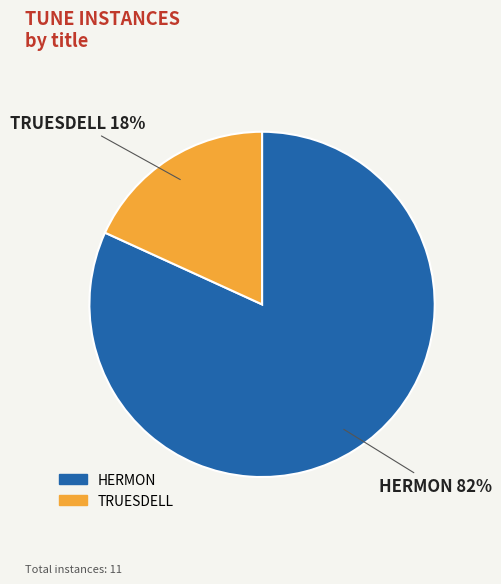

Rank the categories by value from lowest to highest.

TRUESDELL, HERMON